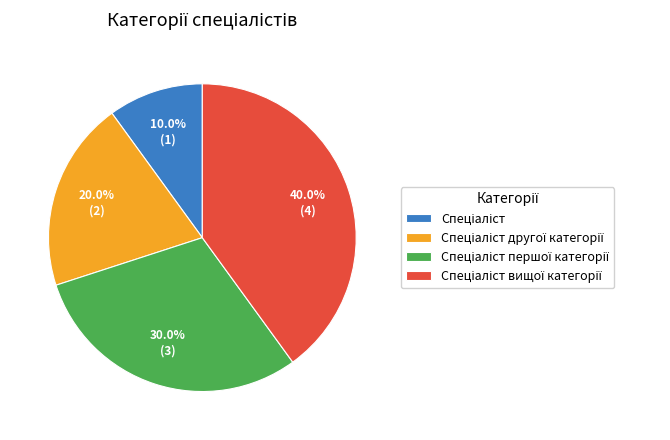

To the nearest percent, what is the average slice percentage?

25%